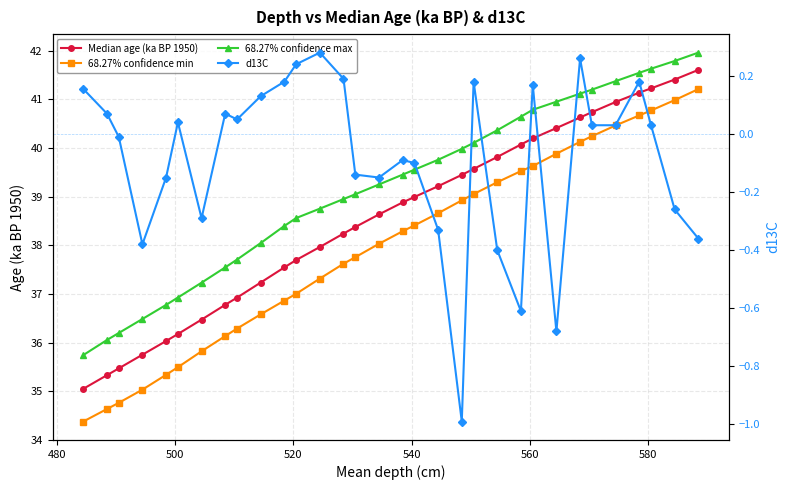

How many lines are shown in the chart?

4